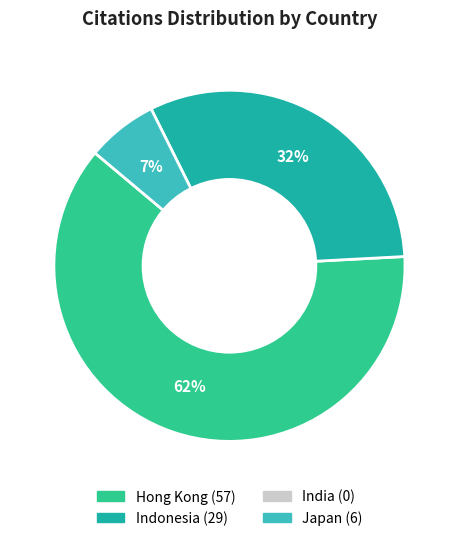

How many segments does this pie chart have?

3